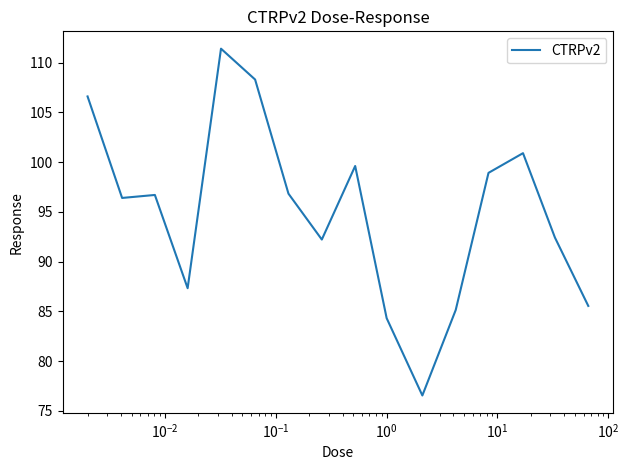

What is the maximum value shown in the chart?

111.4